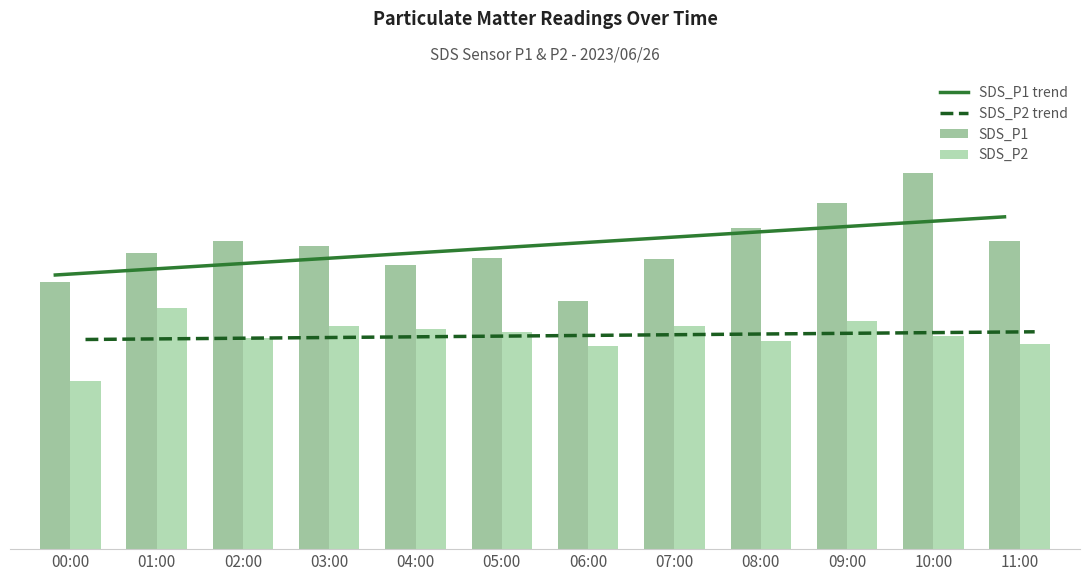

Rank the series by their maximum value, from highest to lowest.

SDS_P1, SDS_P1 trend, SDS_P2, SDS_P2 trend